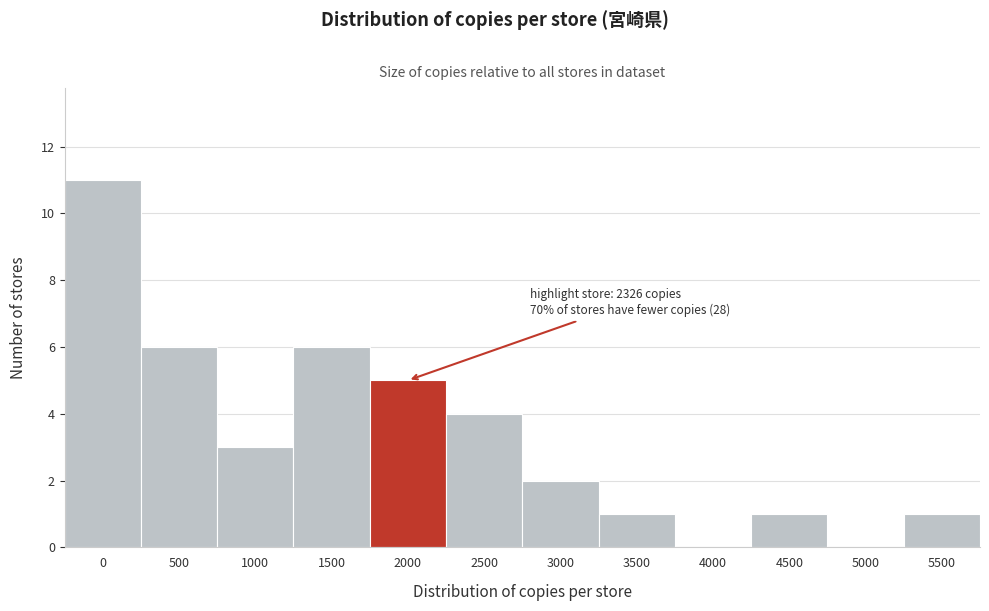

Reading left to right, transcribe all the data shown in this chart.

0=11	500=6	1000=3	1500=6	2000=5	2500=4	3000=2	3500=1	4000=0	4500=1	5000=0	5500=1